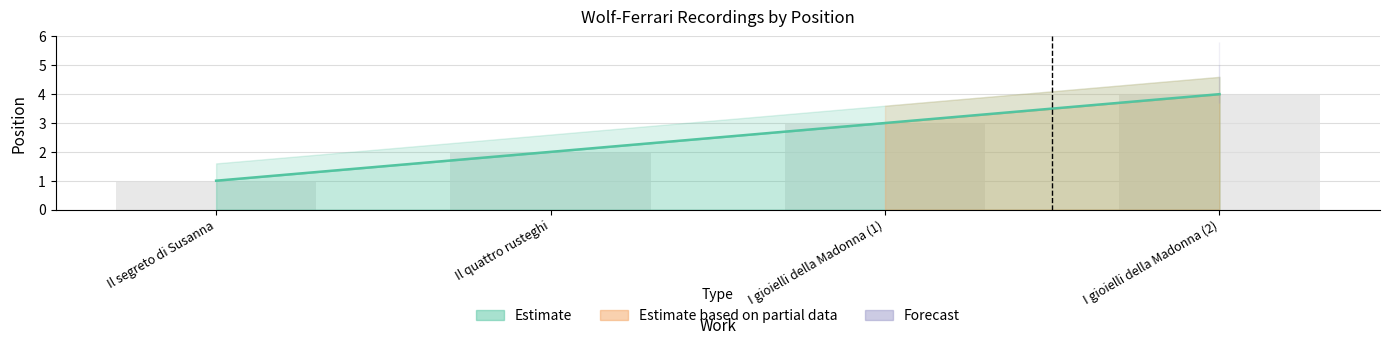

What is the value of the 4th bar from the left?

4